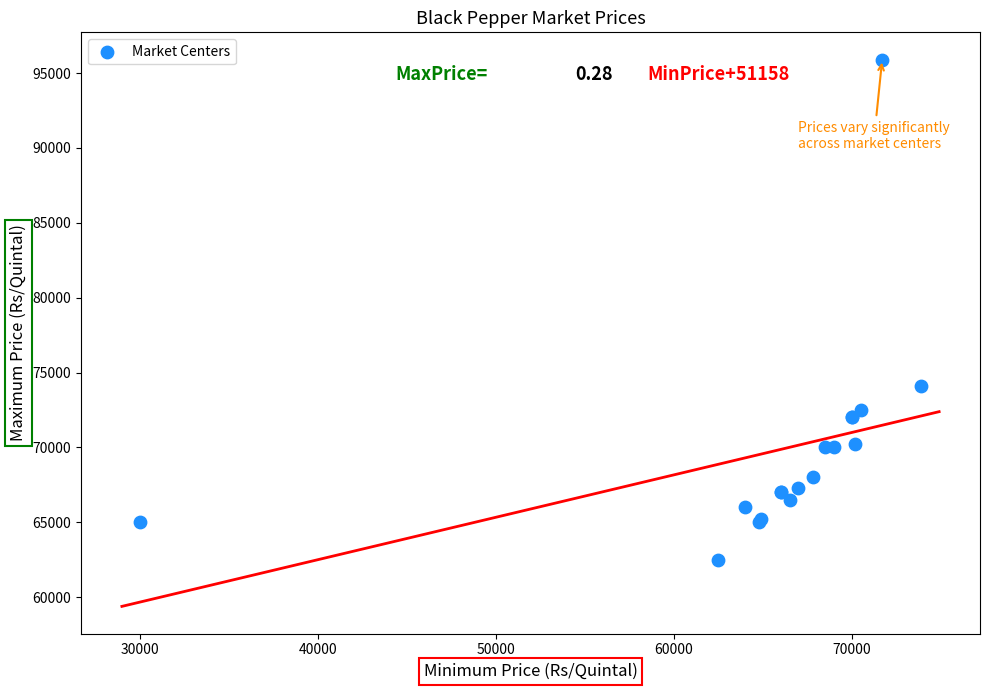

What Y value in the scatter plot is closest to 79200?

74100